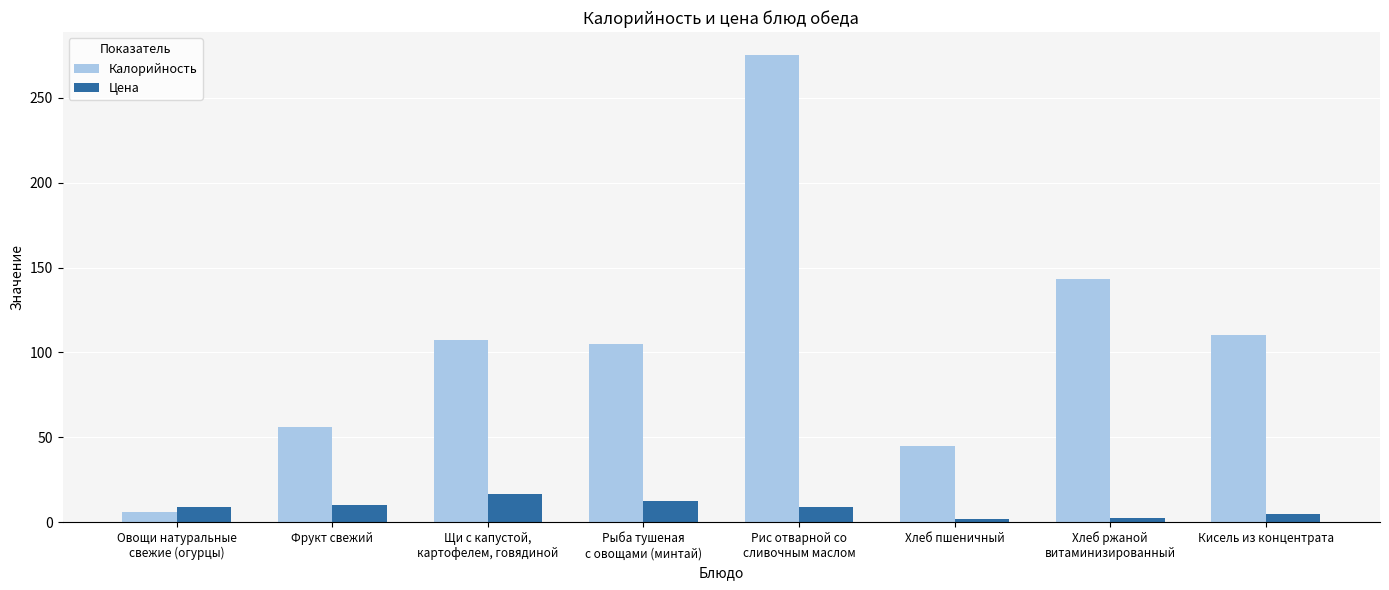

What is the average value of the Калорийность series?

105.8